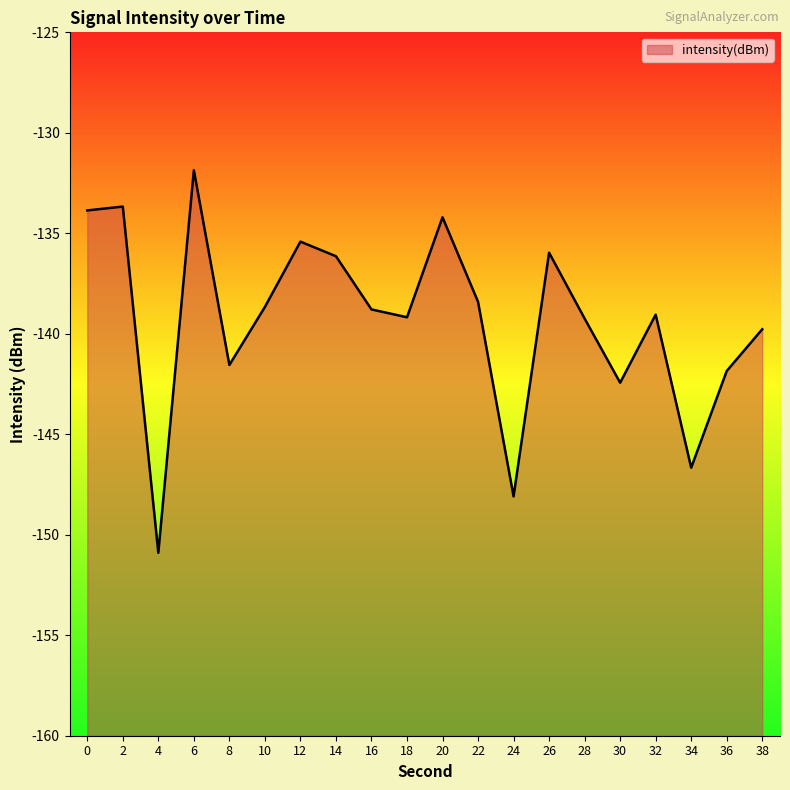

What is the sum of the values at 8 and 36?

-283.4